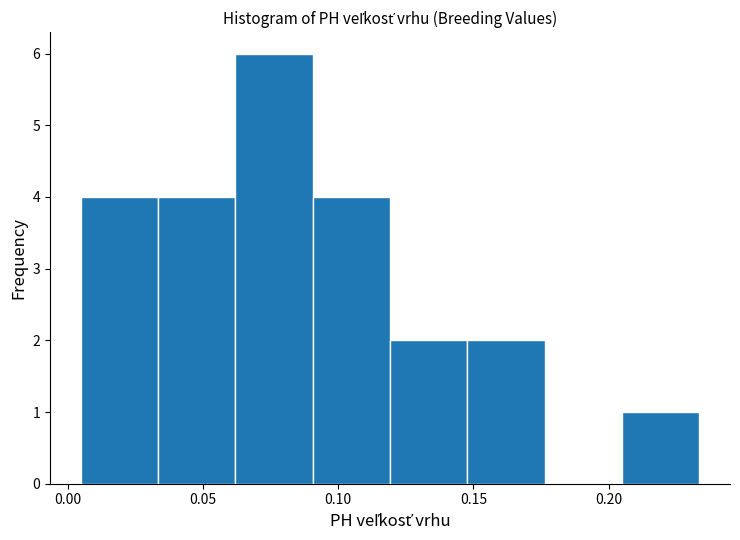

Reading left to right, transcribe this chart: for each bar, give the range it covers on the x-axis and its height. Neither the bar edges nor the heights are printed on the chart, so give them approximately, as read against the axes.

0.005 to 0.035: 4
0.035 to 0.060: 4
0.060 to 0.090: 6
0.090 to 0.120: 4
0.120 to 0.150: 2
0.150 to 0.175: 2
0.175 to 0.205: 0
0.205 to 0.235: 1